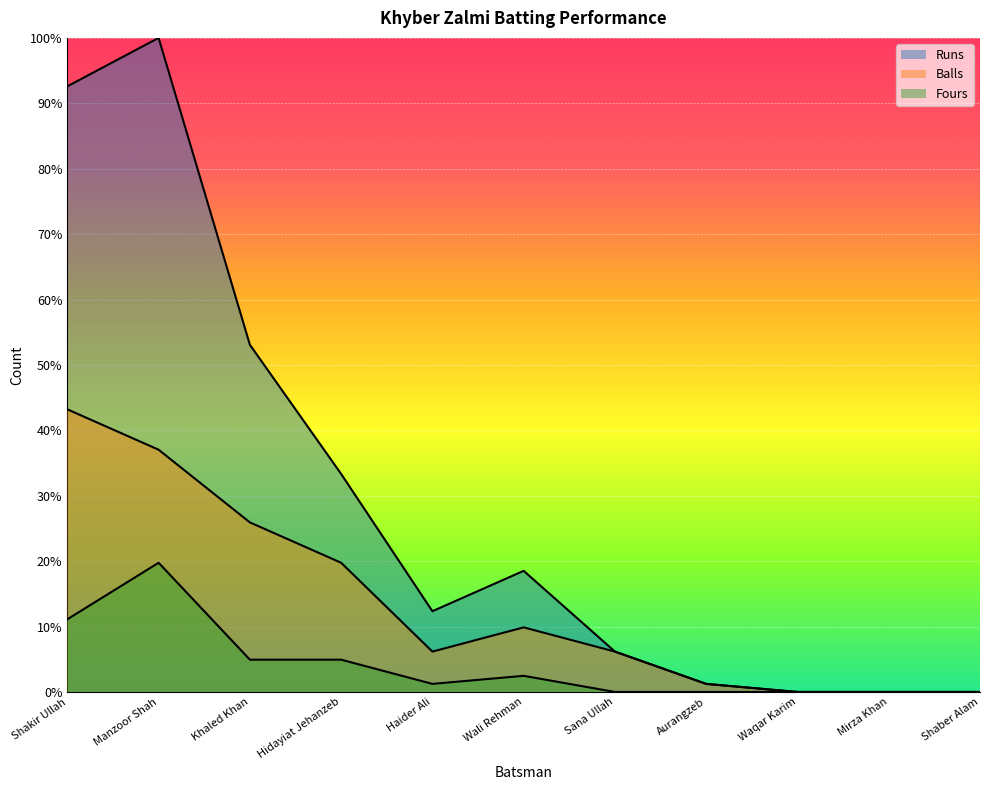

What is the sum of the Fours values at Aurangzeb and Manzoor Shah?

19.8